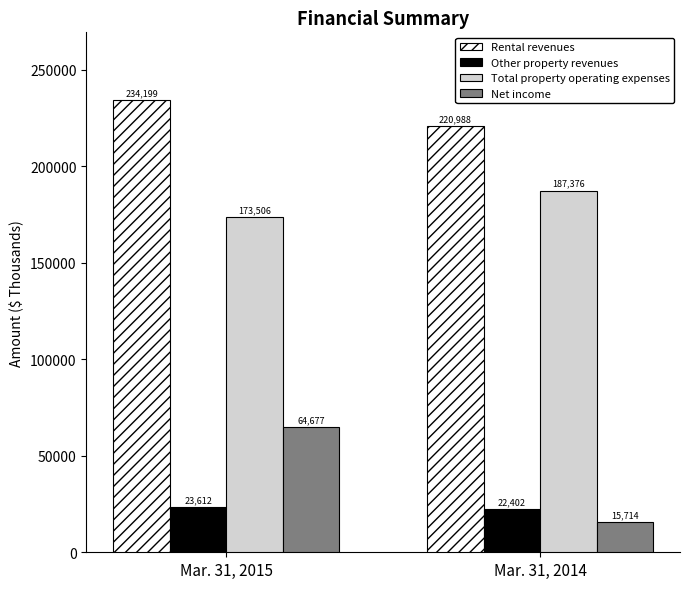

Reading left to right, list all the values displayed in this chart.

Rental revenues: 234199	220988
Other property revenues: 23612	22402
Total property operating expenses: 173506	187376
Net income: 64677	15714